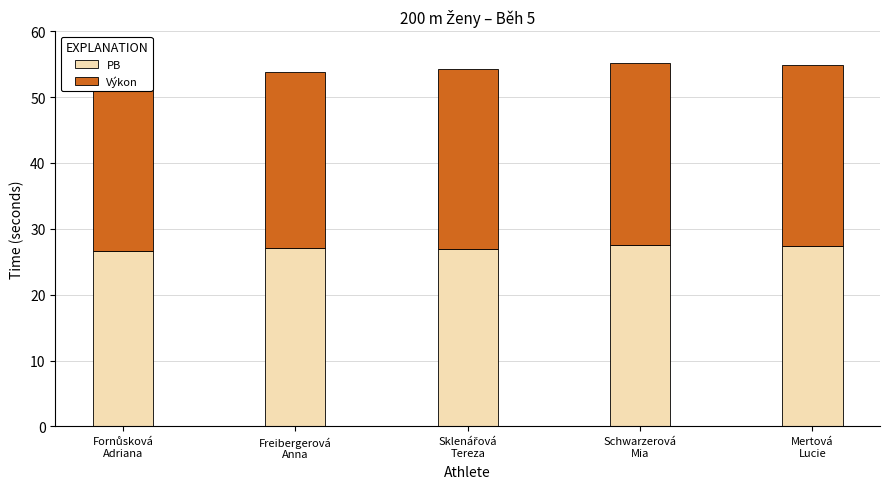

Which series has the largest total across all categories?

Výkon